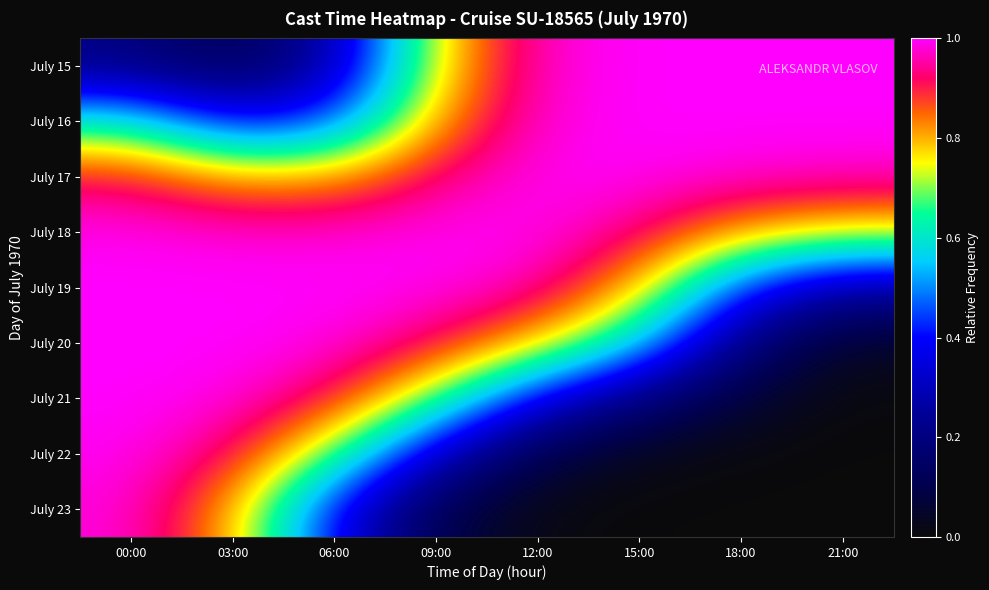

Reading right to left, list all the values displayed in this chart.

July 15: 21:00=1.0	18:00=1.0	15:00=1.0	12:00=1.0	09:00=0.8	06:00=0.3	03:00=0.1	00:00=0.2
July 16: 21:00=1.0	18:00=1.0	15:00=1.0	12:00=1.0	09:00=0.8	06:00=0.4	03:00=0.4	00:00=0.6
July 17: 21:00=1.0	18:00=1.0	15:00=1.0	12:00=1.0	09:00=0.9	06:00=0.8	03:00=0.8	00:00=0.9
July 18: 21:00=0.8	18:00=0.8	15:00=0.9	12:00=1.0	09:00=1.0	06:00=1.0	03:00=1.0	00:00=1.0
July 19: 21:00=0.3	18:00=0.4	15:00=0.8	12:00=1.0	09:00=1.0	06:00=1.0	03:00=1.0	00:00=1.0
July 20: 21:00=0.0	18:00=0.2	15:00=0.6	12:00=0.8	09:00=0.9	06:00=1.0	03:00=1.0	00:00=1.0
July 21: 21:00=0.0	18:00=0.1	15:00=0.2	12:00=0.4	09:00=0.7	06:00=0.9	03:00=1.0	00:00=1.0
July 22: 21:00=0.0	18:00=0.0	15:00=0.0	12:00=0.1	09:00=0.3	06:00=0.7	03:00=0.9	00:00=1.0
July 23: 21:00=0.0	18:00=0.0	15:00=0.0	12:00=0.0	09:00=0.1	06:00=0.4	03:00=0.8	00:00=1.0